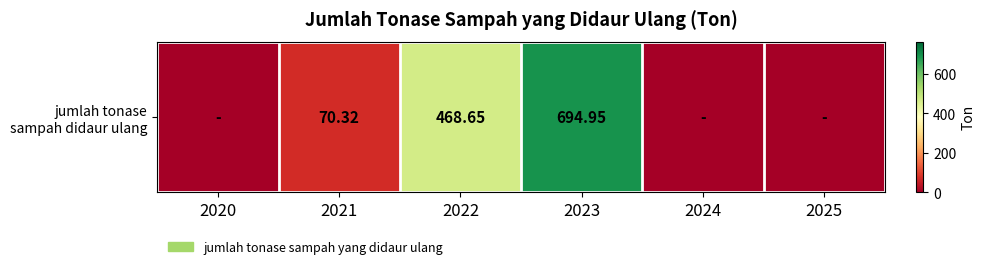

Is it true that the value at 2021 is 70.3?

True